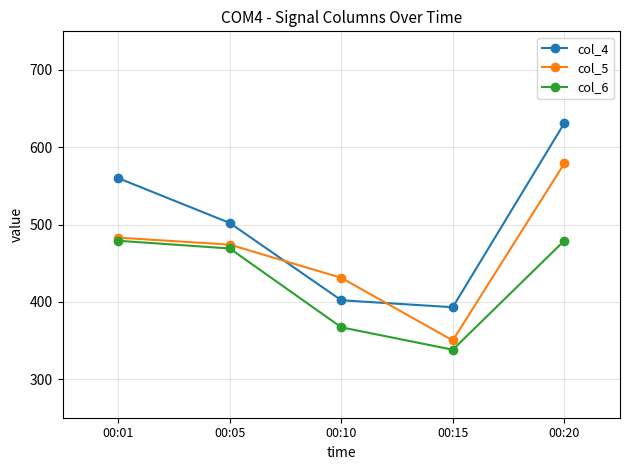

Reading left to right, extract all data points from this chart.

col_4: 00:01=560	00:05=502	00:10=402	00:15=393	00:20=631
col_5: 00:01=483	00:05=474	00:10=431	00:15=350	00:20=579
col_6: 00:01=479	00:05=469	00:10=367	00:15=338	00:20=479